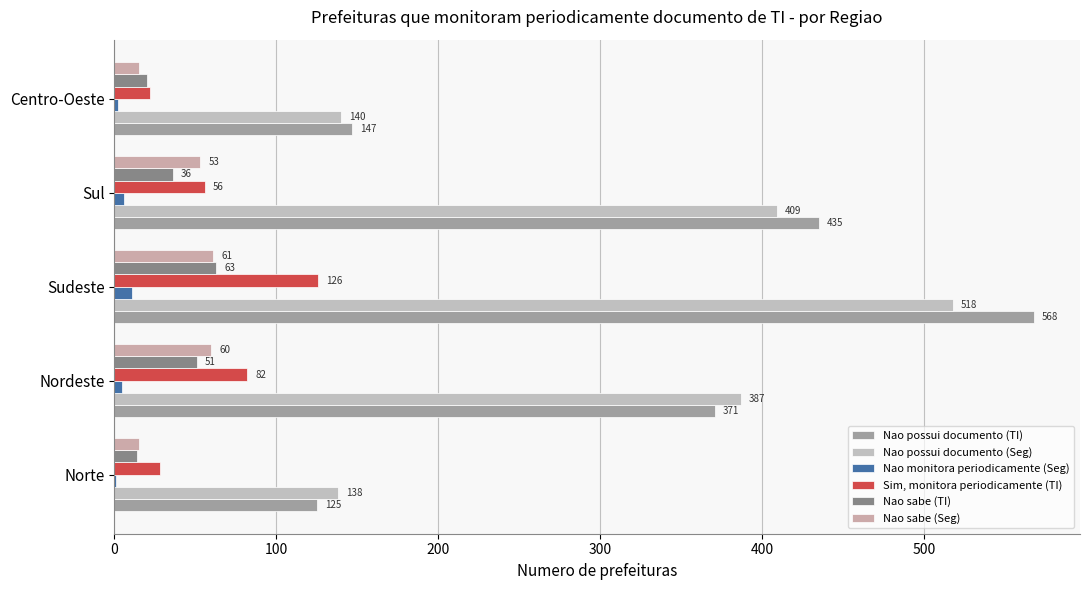

How many distinct data groups are displayed?

6